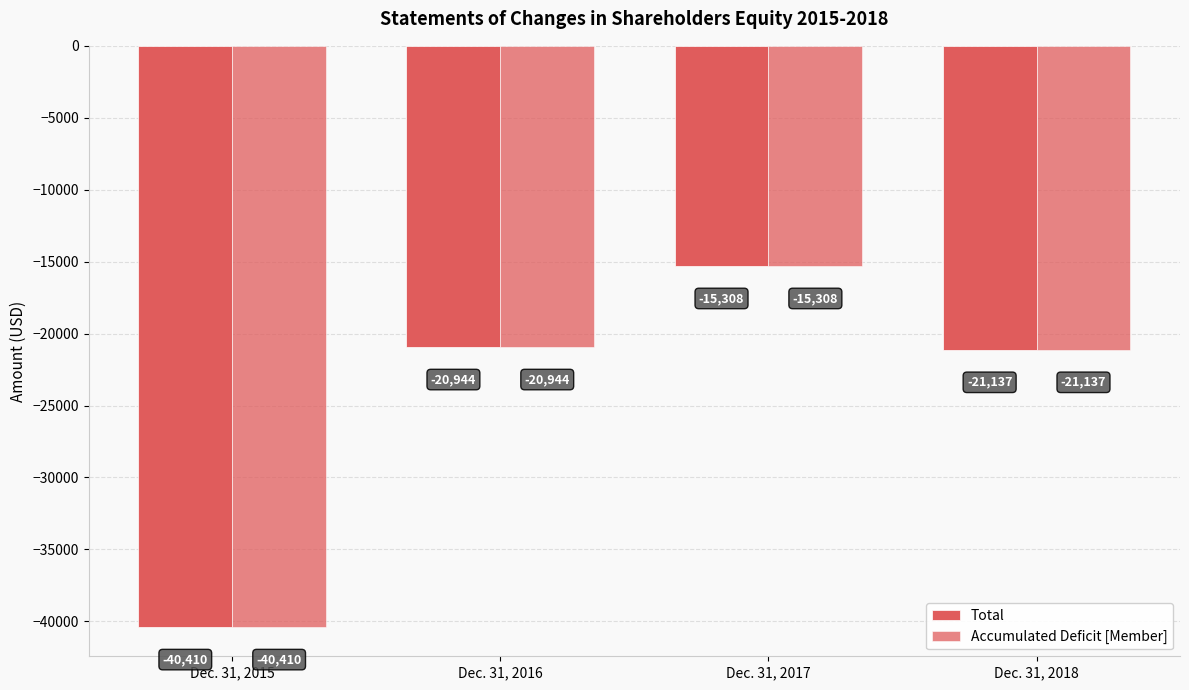

How many values in the Accumulated Deficit [Member] series are below -20944?

2